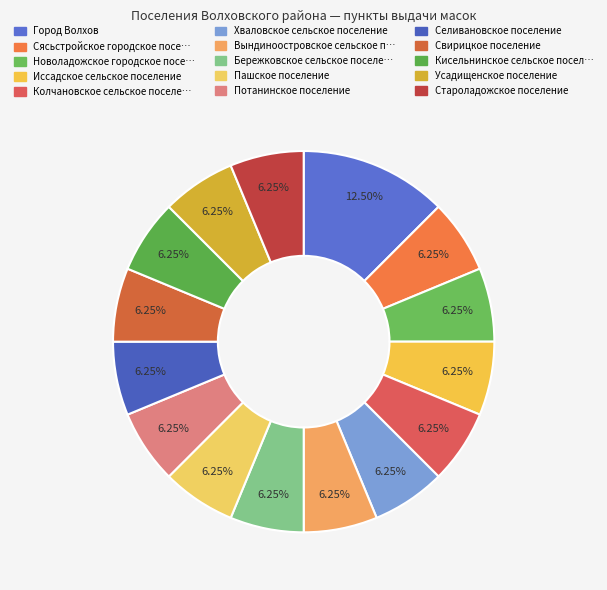

Is there a majority slice in this chart?

No